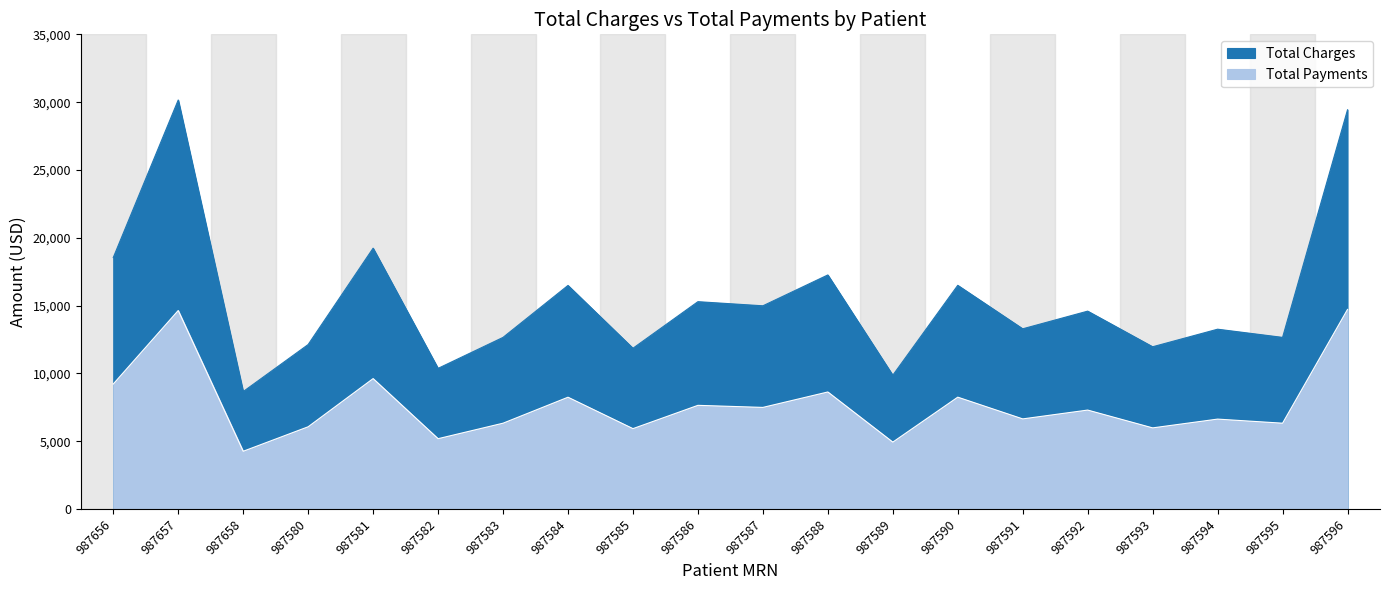

The value of Total Payments at 987596 is 19237.6. True or false?

False